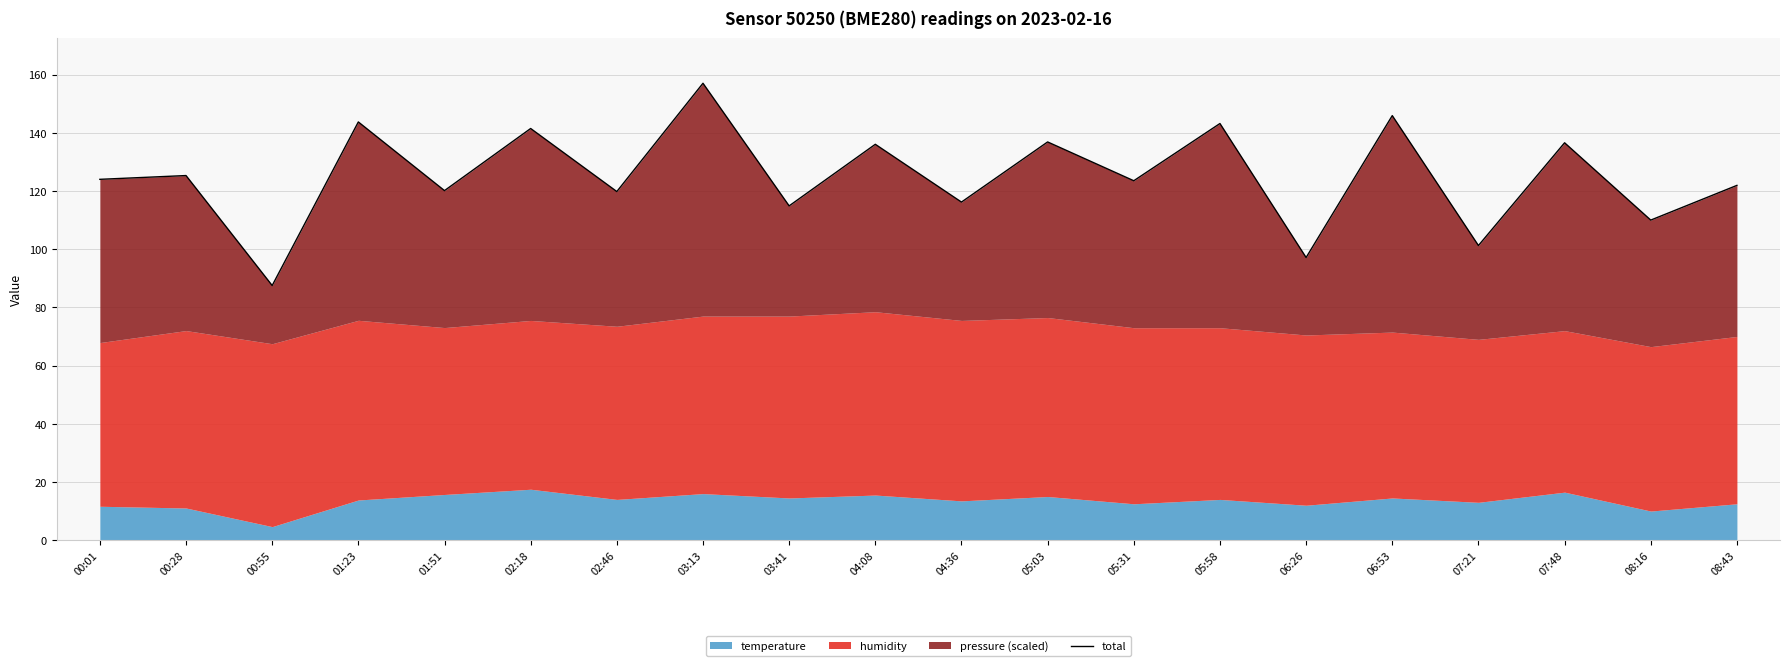

True or false: the data shows 124.0 at 00:01.

True